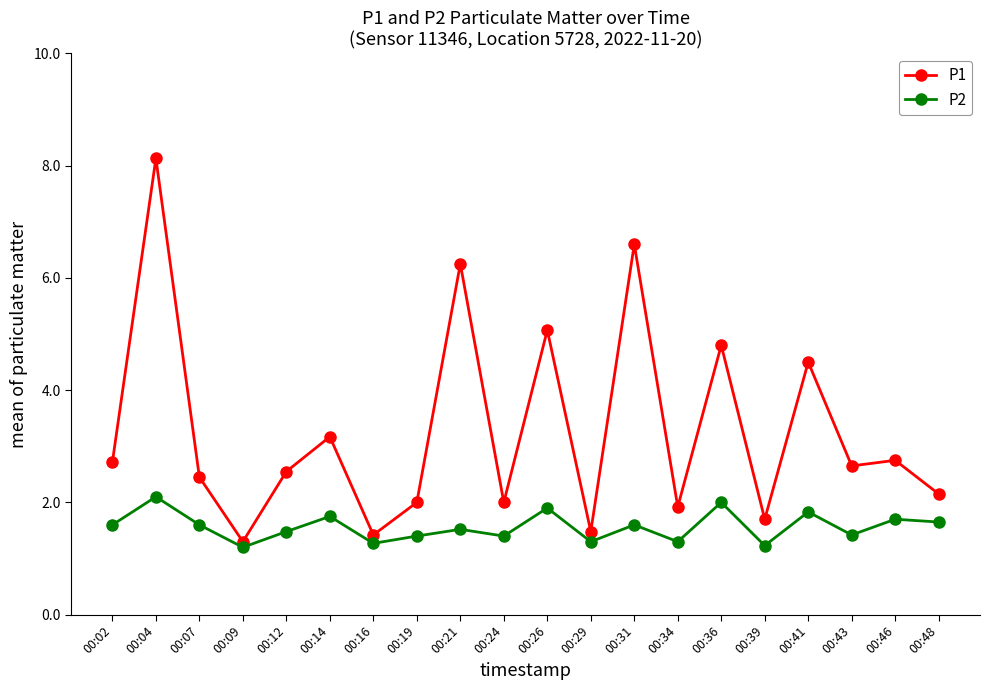

What is the approximate value of P2 at 00:34?

1.3